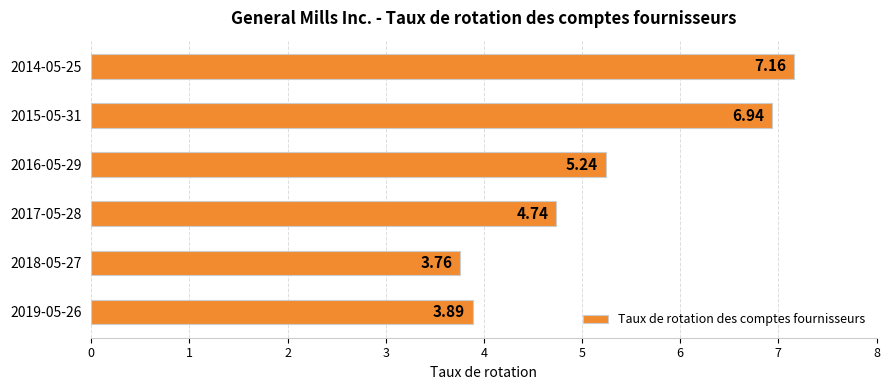

List the labels in order of value, smallest first.

2018-05-27, 2019-05-26, 2017-05-28, 2016-05-29, 2015-05-31, 2014-05-25